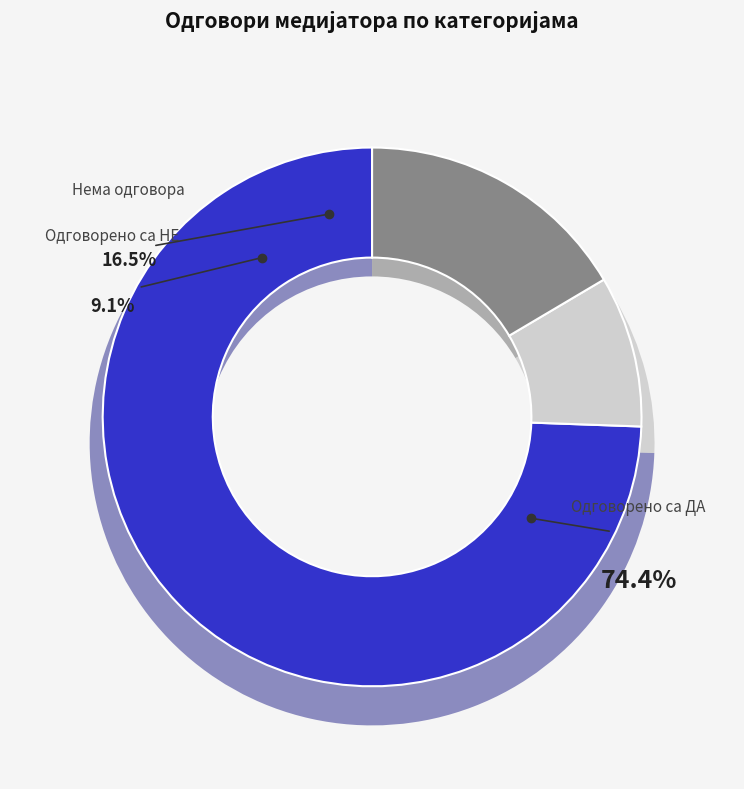

Is there any slice that represents more than half of the pie?

No